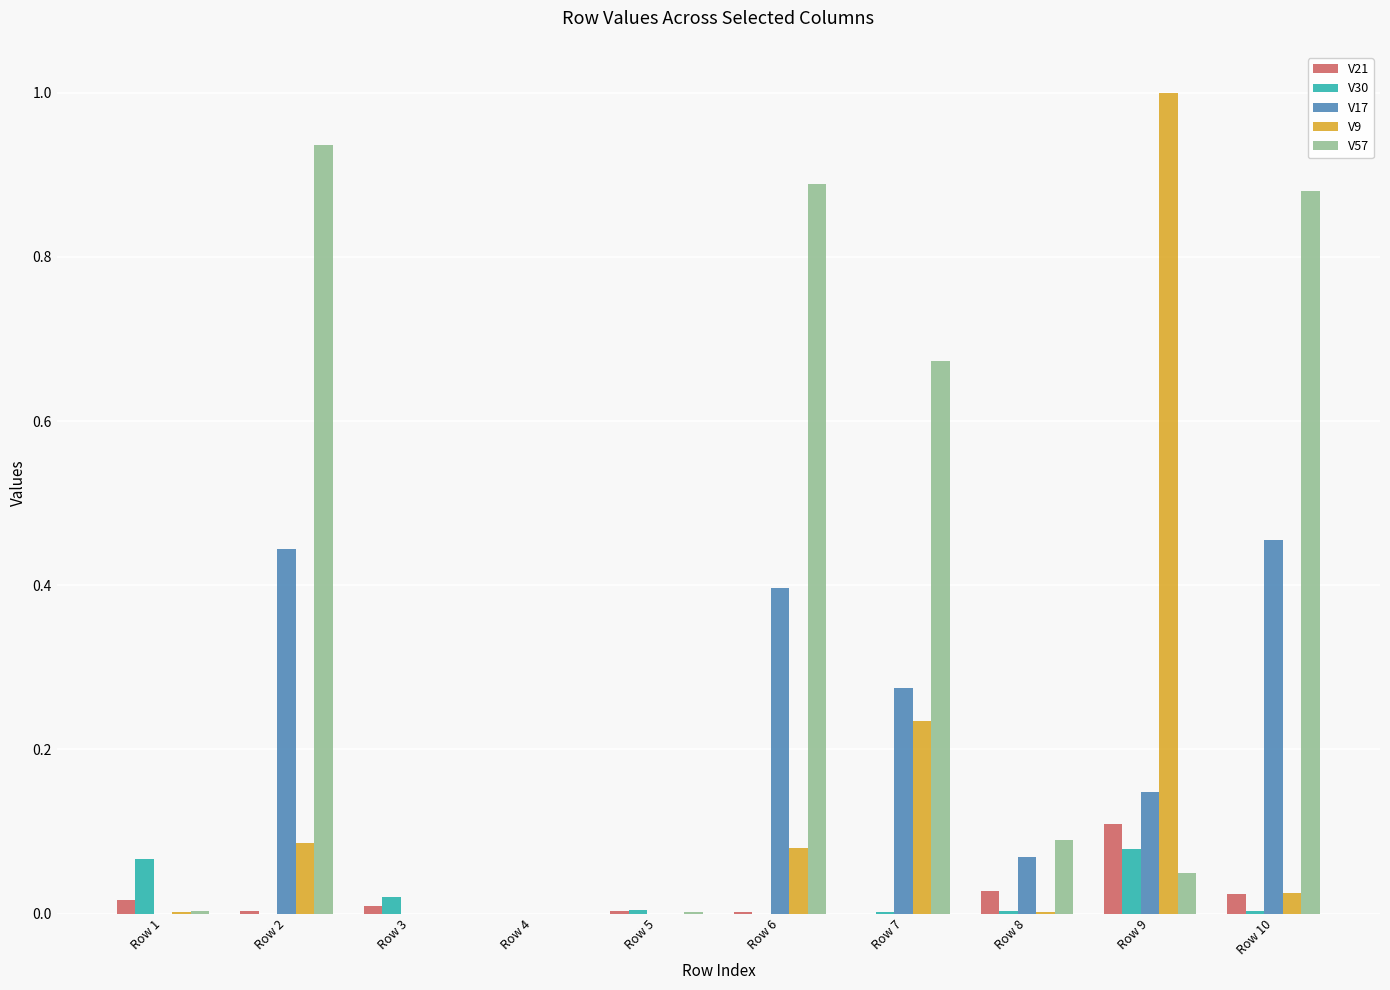

Which series changed the most between Row 5 and Row 7?

V57